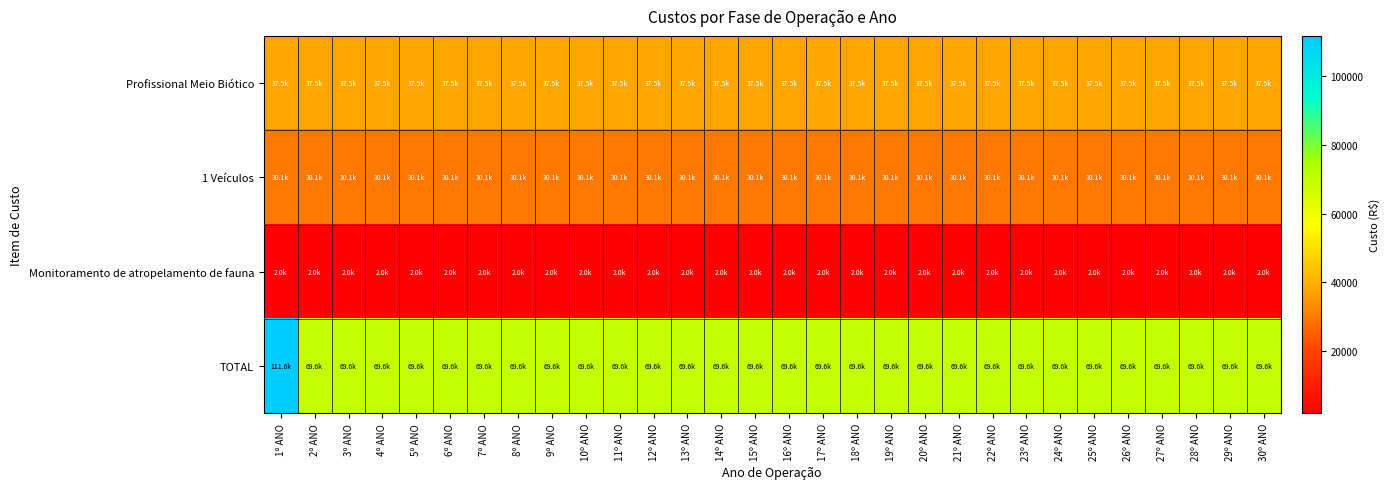

What is the total value across all series at 16º ANO?

139237.0